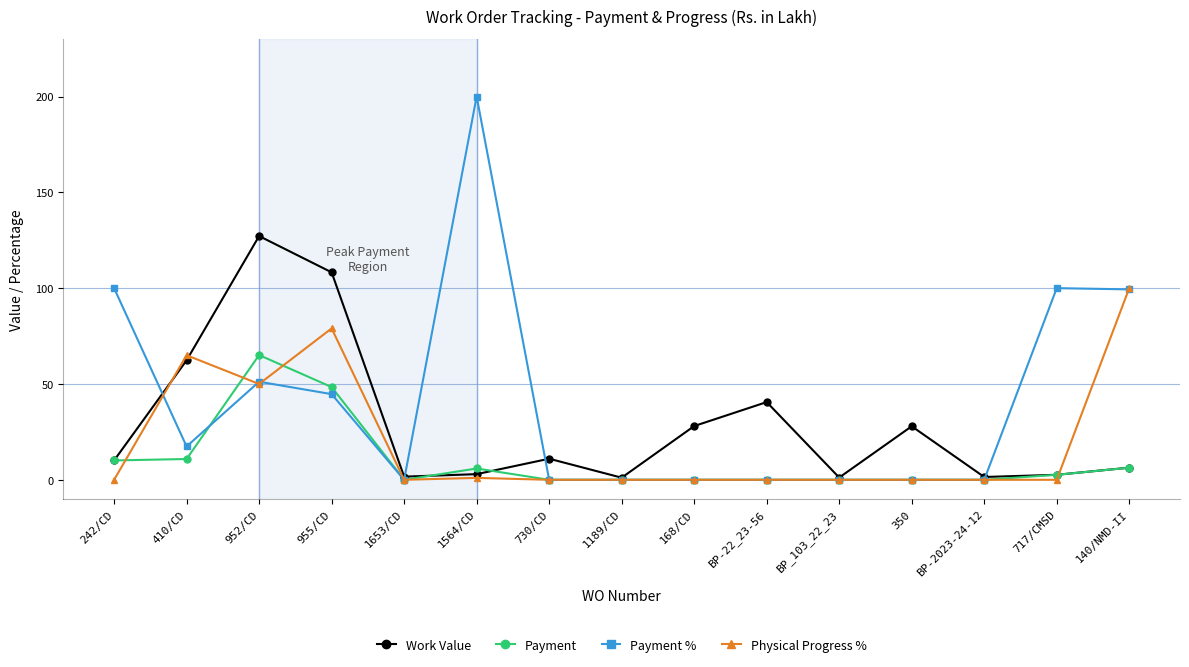

Is it true that Payment % equals 0.0 at 350?

True